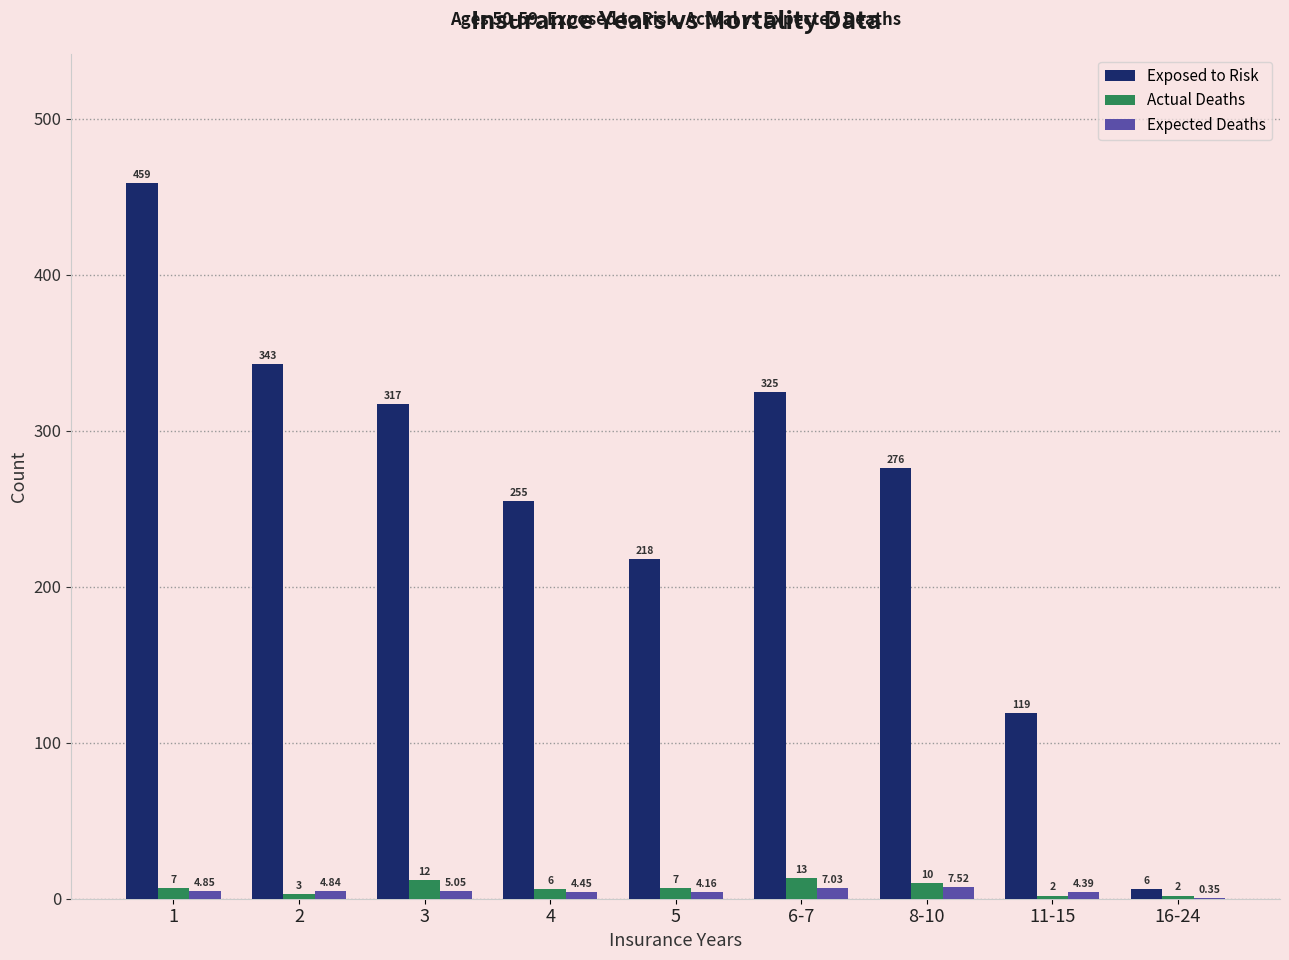

Between 6-7 and 11-15, which series saw the biggest shift?

Exposed to Risk